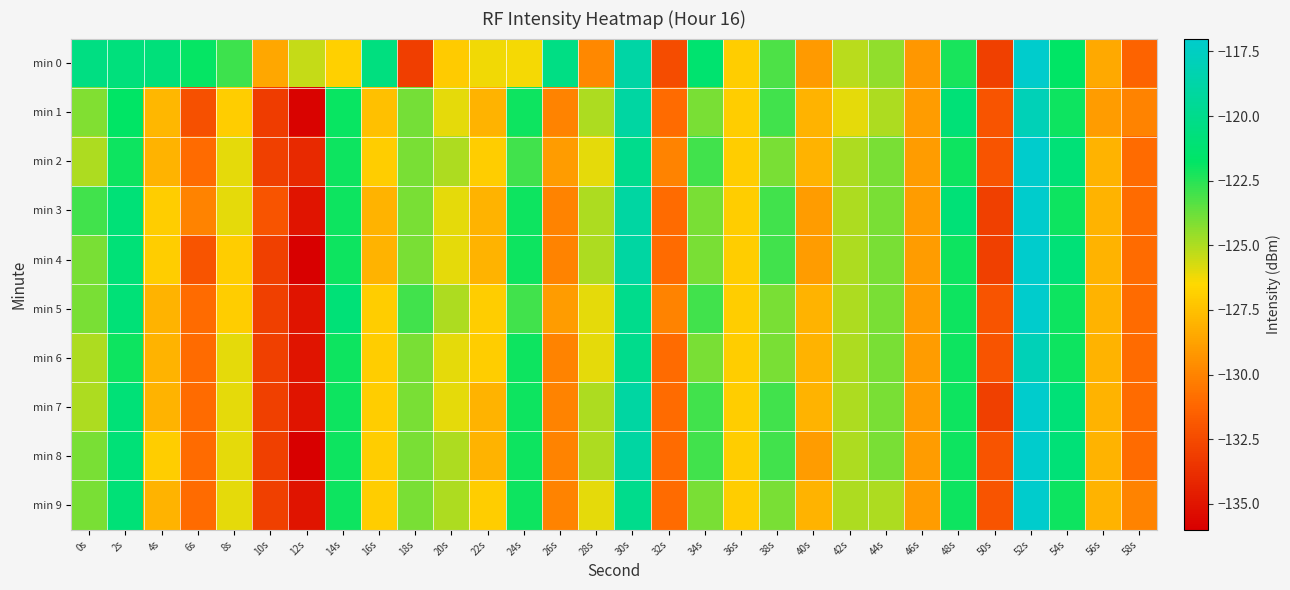

Reading left to right, transcribe all the data shown in this chart.

min 0: 0s=-120.4	2s=-120.8	4s=-120.8	6s=-121.9	8s=-122.9	10s=-128.5	12s=-125.4	14s=-126.8	16s=-120.6	18s=-133.1	20s=-127.0	22s=-126.2	24s=-126.3	26s=-120.4	28s=-129.8	30s=-118.8	32s=-132.4	34s=-121.3	36s=-127.0	38s=-123.2	40s=-129.1	42s=-125.2	44s=-124.4	46s=-129.2	48s=-122.2	50s=-133.0	52s=-117.0	54s=-121.8	56s=-128.4	58s=-131.3
min 1: 0s=-124.2	2s=-121.8	4s=-127.8	6s=-132.2	8s=-127.0	10s=-133.1	12s=-135.8	14s=-122.0	16s=-127.5	18s=-124.0	20s=-126.0	22s=-128.0	24s=-122.0	26s=-130.0	28s=-125.0	30s=-119.0	32s=-131.0	34s=-124.0	36s=-127.0	38s=-123.0	40s=-128.0	42s=-126.0	44s=-125.0	46s=-129.0	48s=-121.0	50s=-132.0	52s=-118.0	54s=-122.0	56s=-129.0	58s=-130.0
min 2: 0s=-125.0	2s=-122.0	4s=-128.0	6s=-131.0	8s=-126.0	10s=-133.0	12s=-134.0	14s=-122.0	16s=-127.0	18s=-124.0	20s=-125.0	22s=-127.0	24s=-123.0	26s=-129.0	28s=-126.0	30s=-120.0	32s=-130.0	34s=-123.0	36s=-127.0	38s=-124.0	40s=-128.0	42s=-125.0	44s=-124.0	46s=-129.0	48s=-122.0	50s=-132.0	52s=-117.0	54s=-121.0	56s=-128.0	58s=-131.0
min 3: 0s=-123.0	2s=-121.0	4s=-127.0	6s=-130.0	8s=-126.0	10s=-132.0	12s=-135.0	14s=-122.0	16s=-128.0	18s=-124.0	20s=-126.0	22s=-128.0	24s=-122.0	26s=-130.0	28s=-125.0	30s=-119.0	32s=-131.0	34s=-124.0	36s=-127.0	38s=-123.0	40s=-129.0	42s=-125.0	44s=-124.0	46s=-129.0	48s=-121.0	50s=-133.0	52s=-117.0	54s=-122.0	56s=-128.0	58s=-131.0
min 4: 0s=-124.0	2s=-121.0	4s=-127.0	6s=-132.0	8s=-127.0	10s=-133.0	12s=-136.0	14s=-122.0	16s=-128.0	18s=-124.0	20s=-126.0	22s=-128.0	24s=-122.0	26s=-130.0	28s=-125.0	30s=-119.0	32s=-131.0	34s=-124.0	36s=-127.0	38s=-123.0	40s=-129.0	42s=-125.0	44s=-124.0	46s=-129.0	48s=-122.0	50s=-133.0	52s=-117.0	54s=-121.0	56s=-128.0	58s=-131.0
min 5: 0s=-124.0	2s=-121.0	4s=-128.0	6s=-131.0	8s=-127.0	10s=-133.0	12s=-135.0	14s=-121.0	16s=-127.0	18s=-123.0	20s=-125.0	22s=-127.0	24s=-123.0	26s=-129.0	28s=-126.0	30s=-120.0	32s=-130.0	34s=-123.0	36s=-127.0	38s=-124.0	40s=-128.0	42s=-125.0	44s=-124.0	46s=-129.0	48s=-122.0	50s=-132.0	52s=-117.0	54s=-122.0	56s=-128.0	58s=-131.0
min 6: 0s=-125.0	2s=-122.0	4s=-128.0	6s=-131.0	8s=-126.0	10s=-133.0	12s=-135.0	14s=-122.0	16s=-127.0	18s=-124.0	20s=-126.0	22s=-127.0	24s=-122.0	26s=-130.0	28s=-126.0	30s=-120.0	32s=-131.0	34s=-124.0	36s=-127.0	38s=-124.0	40s=-128.0	42s=-125.0	44s=-124.0	46s=-129.0	48s=-122.0	50s=-132.0	52s=-118.0	54s=-122.0	56s=-128.0	58s=-131.0
min 7: 0s=-125.0	2s=-121.0	4s=-128.0	6s=-131.0	8s=-126.0	10s=-133.0	12s=-135.0	14s=-122.0	16s=-127.0	18s=-124.0	20s=-126.0	22s=-128.0	24s=-122.0	26s=-130.0	28s=-125.0	30s=-119.0	32s=-131.0	34s=-123.0	36s=-127.0	38s=-123.0	40s=-128.0	42s=-125.0	44s=-124.0	46s=-129.0	48s=-122.0	50s=-133.0	52s=-117.0	54s=-121.0	56s=-128.0	58s=-131.0
min 8: 0s=-124.0	2s=-121.0	4s=-127.0	6s=-131.0	8s=-126.0	10s=-133.0	12s=-136.0	14s=-122.0	16s=-127.0	18s=-124.0	20s=-125.0	22s=-128.0	24s=-122.0	26s=-130.0	28s=-125.0	30s=-119.0	32s=-131.0	34s=-123.0	36s=-127.0	38s=-123.0	40s=-129.0	42s=-125.0	44s=-124.0	46s=-129.0	48s=-122.0	50s=-132.0	52s=-117.0	54s=-121.0	56s=-128.0	58s=-131.0
min 9: 0s=-124.0	2s=-121.0	4s=-128.0	6s=-131.0	8s=-126.0	10s=-133.0	12s=-135.0	14s=-122.0	16s=-127.0	18s=-124.0	20s=-125.0	22s=-127.0	24s=-122.0	26s=-130.0	28s=-126.0	30s=-120.0	32s=-131.0	34s=-124.0	36s=-127.0	38s=-124.0	40s=-128.0	42s=-125.0	44s=-125.0	46s=-129.0	48s=-122.0	50s=-132.0	52s=-117.0	54s=-122.0	56s=-128.0	58s=-130.0